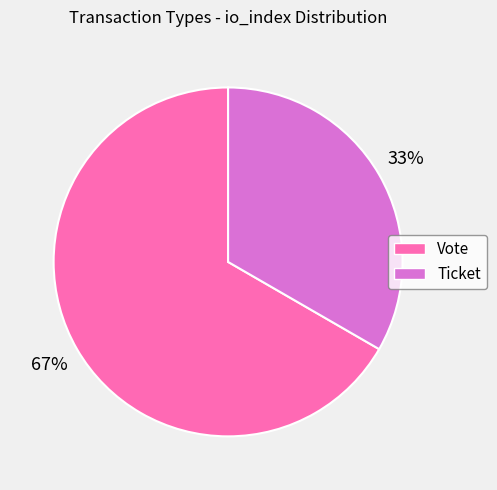

Which slice is the smallest?

Ticket